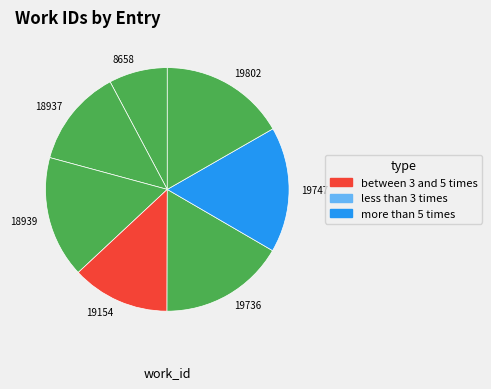

The 19802 slice represents 29% of the pie. True or false?

False